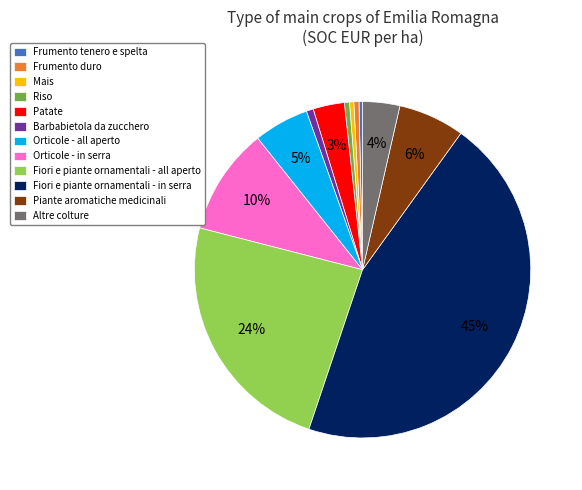

Is it true that Piante aromatiche medicinali is 1% of the pie?

False